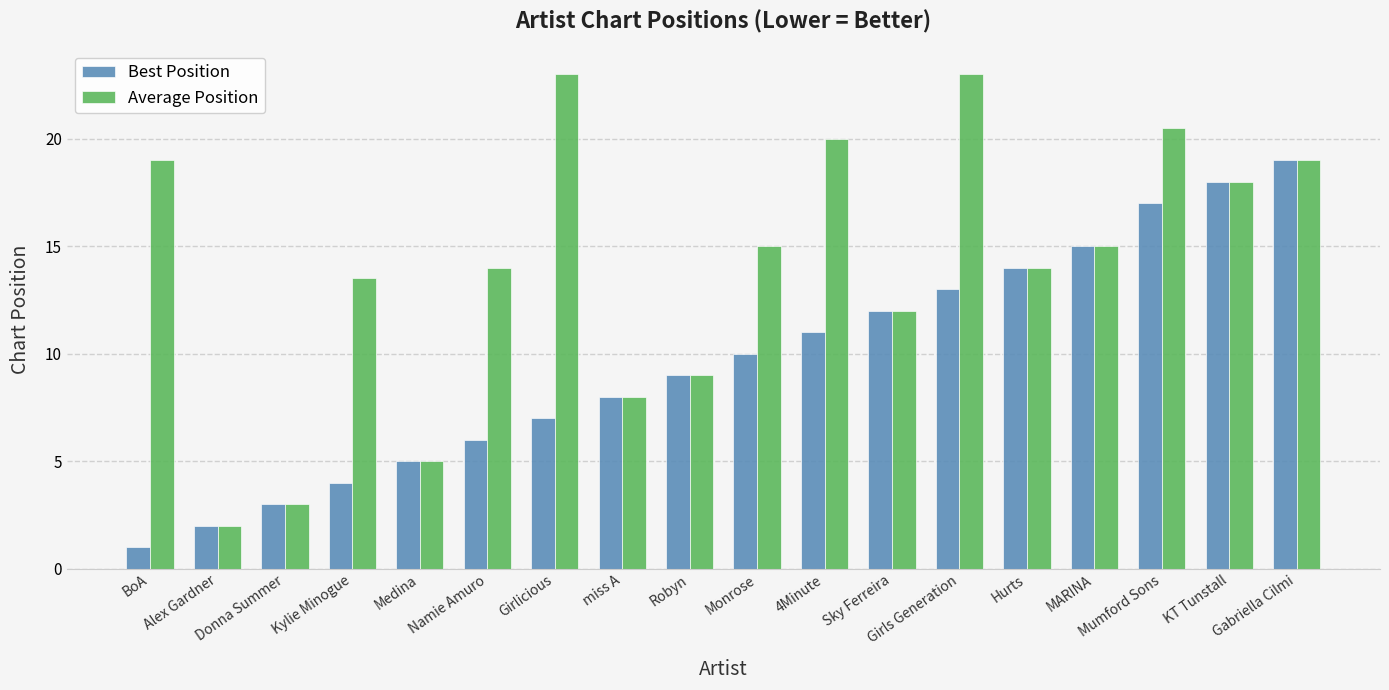

The Best Position series shows 1.7 at Girlicious. True or false?

False